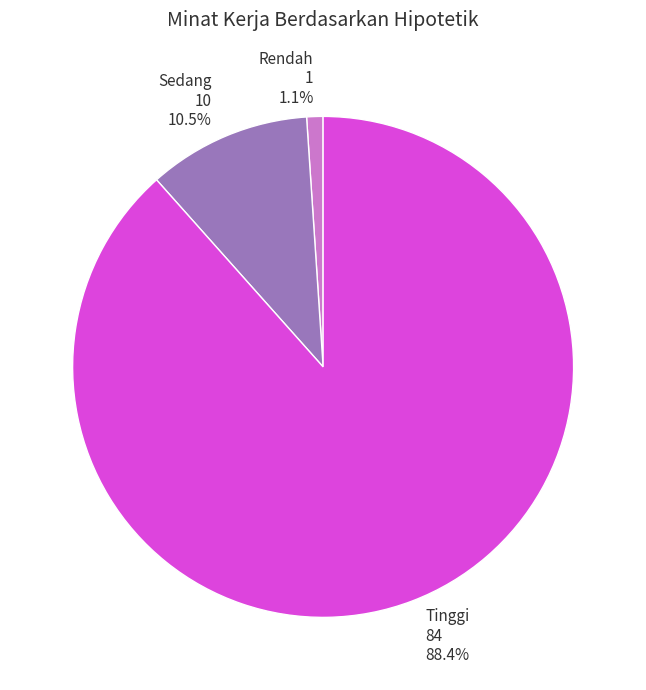

How many slices are in this pie chart?

3